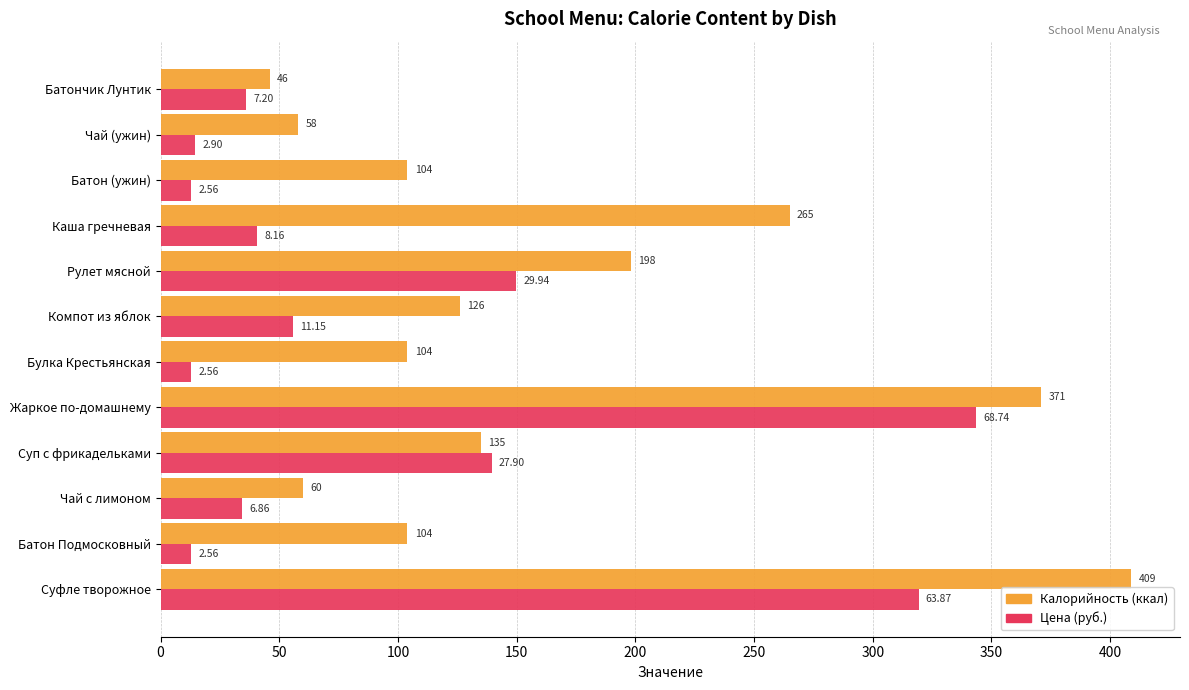

At which category is the sum across all series the highest?

Суфле творожное